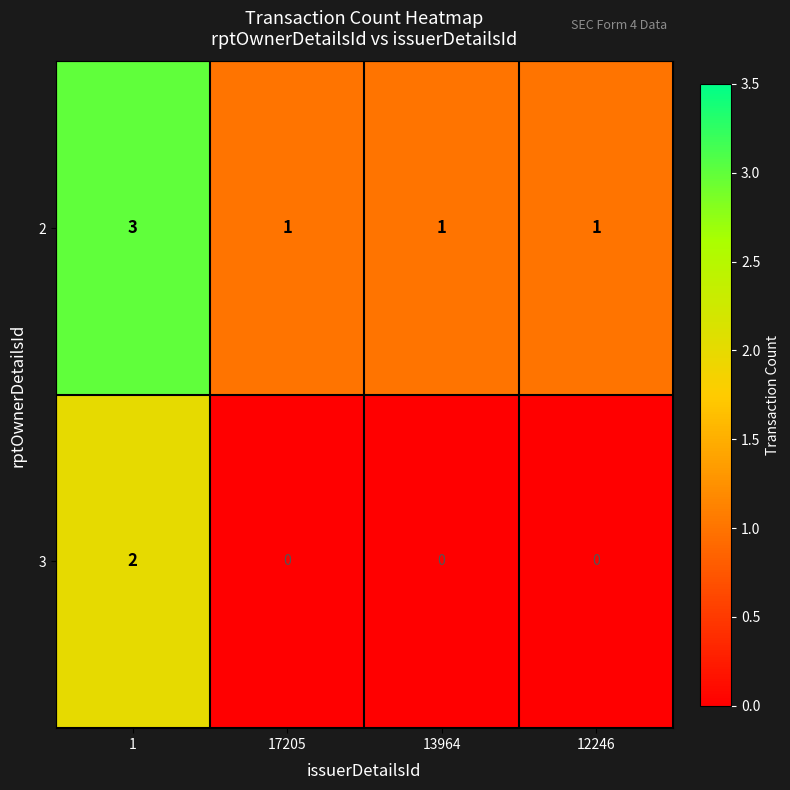

What is the greatest value displayed?

3